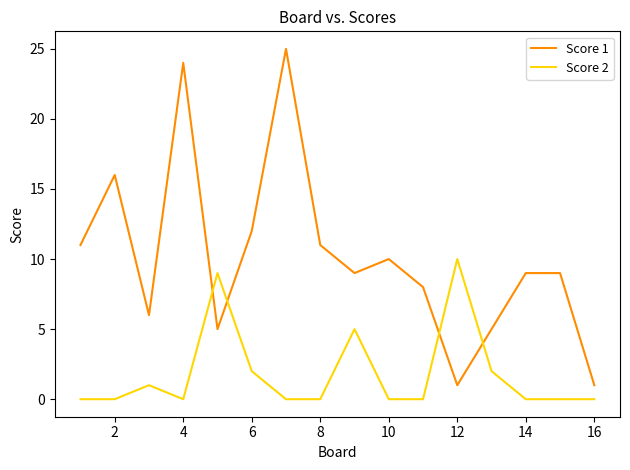

True or false: Score 1 has more than 1 points higher than both neighbors.

True